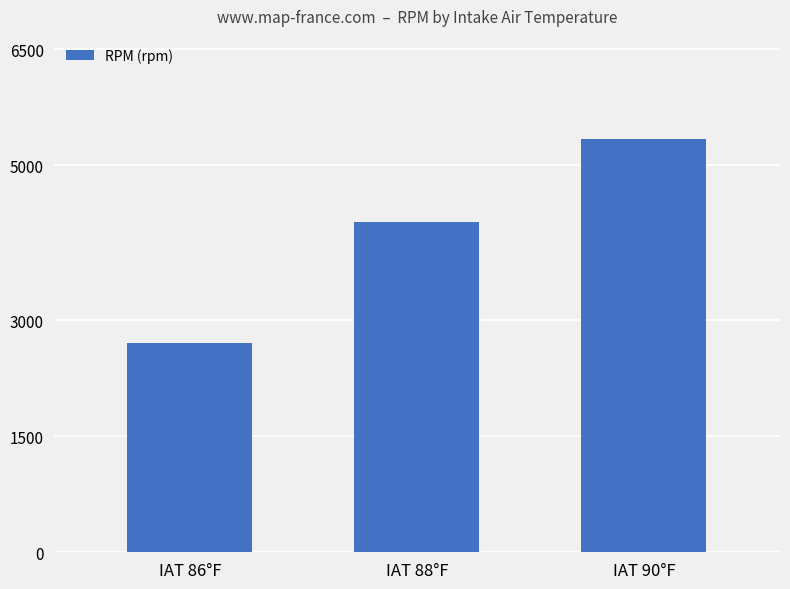

Does the chart contain stacked bars?

No